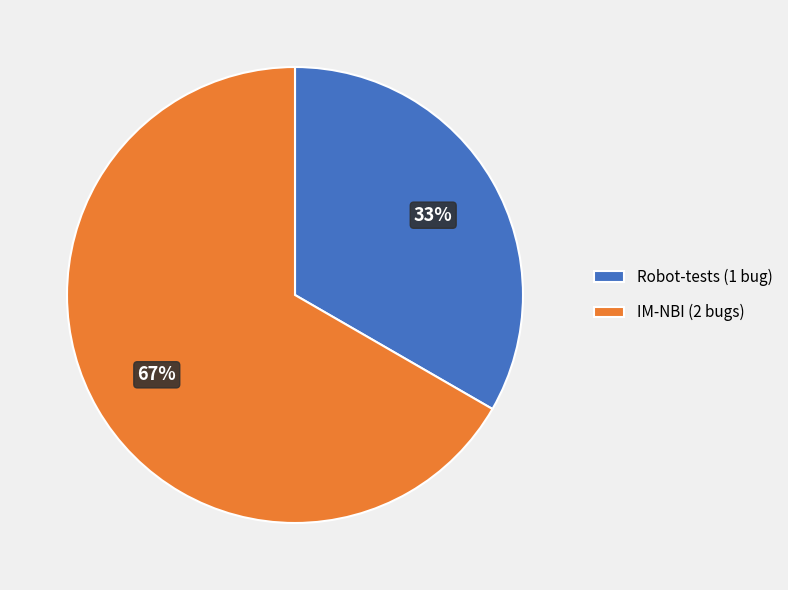

Which category has the smallest portion of the pie?

Robot-tests (1 bug)